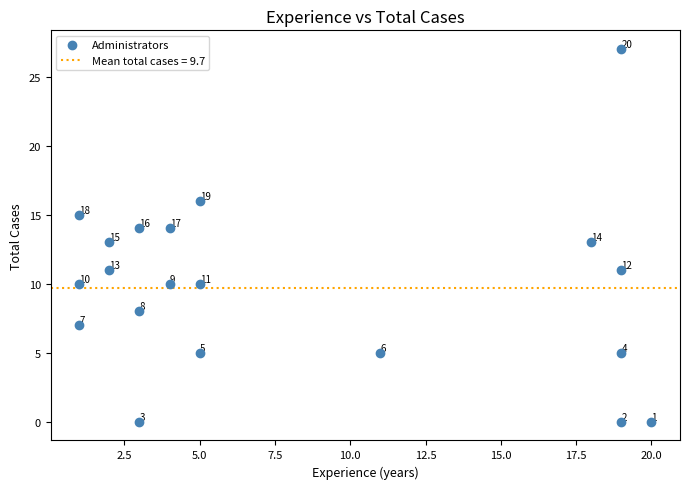

What is the range of X values (max minus min)?

19